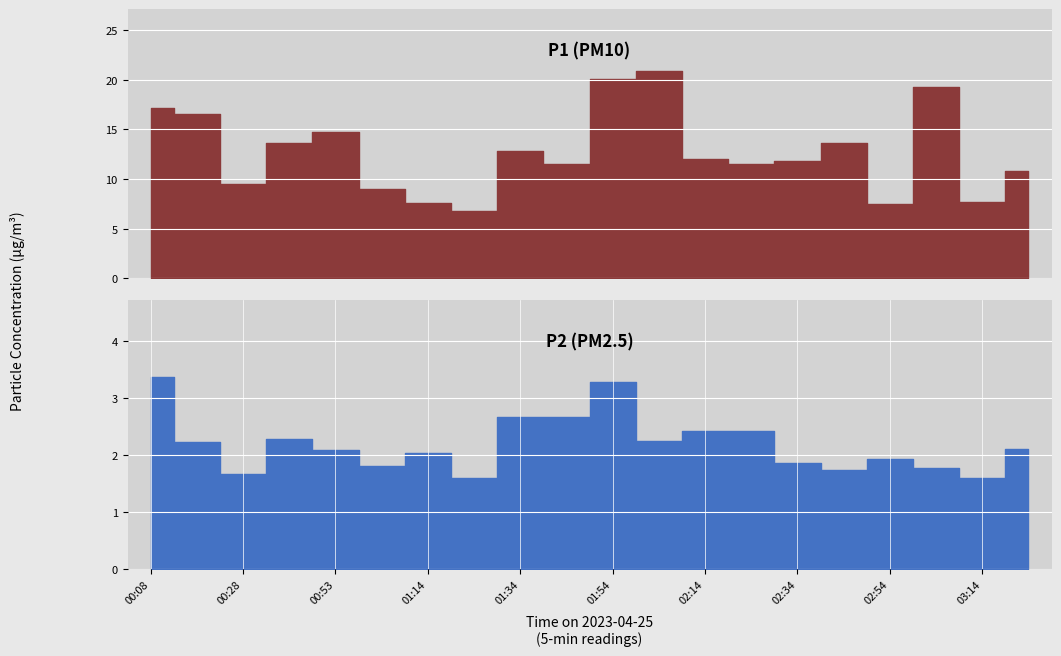

What is the value of the P2 point at the 6th from the left?

1.8